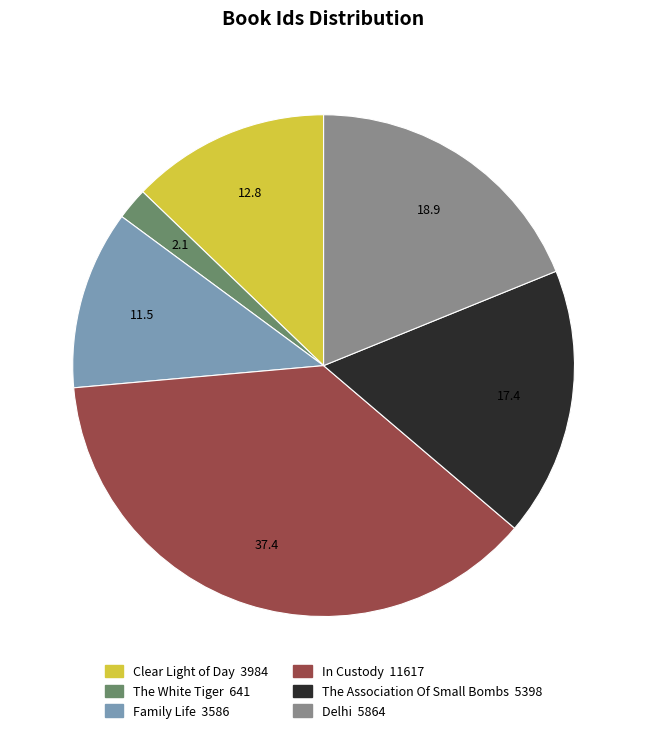

What is the smallest slice in the pie chart?

The White Tiger